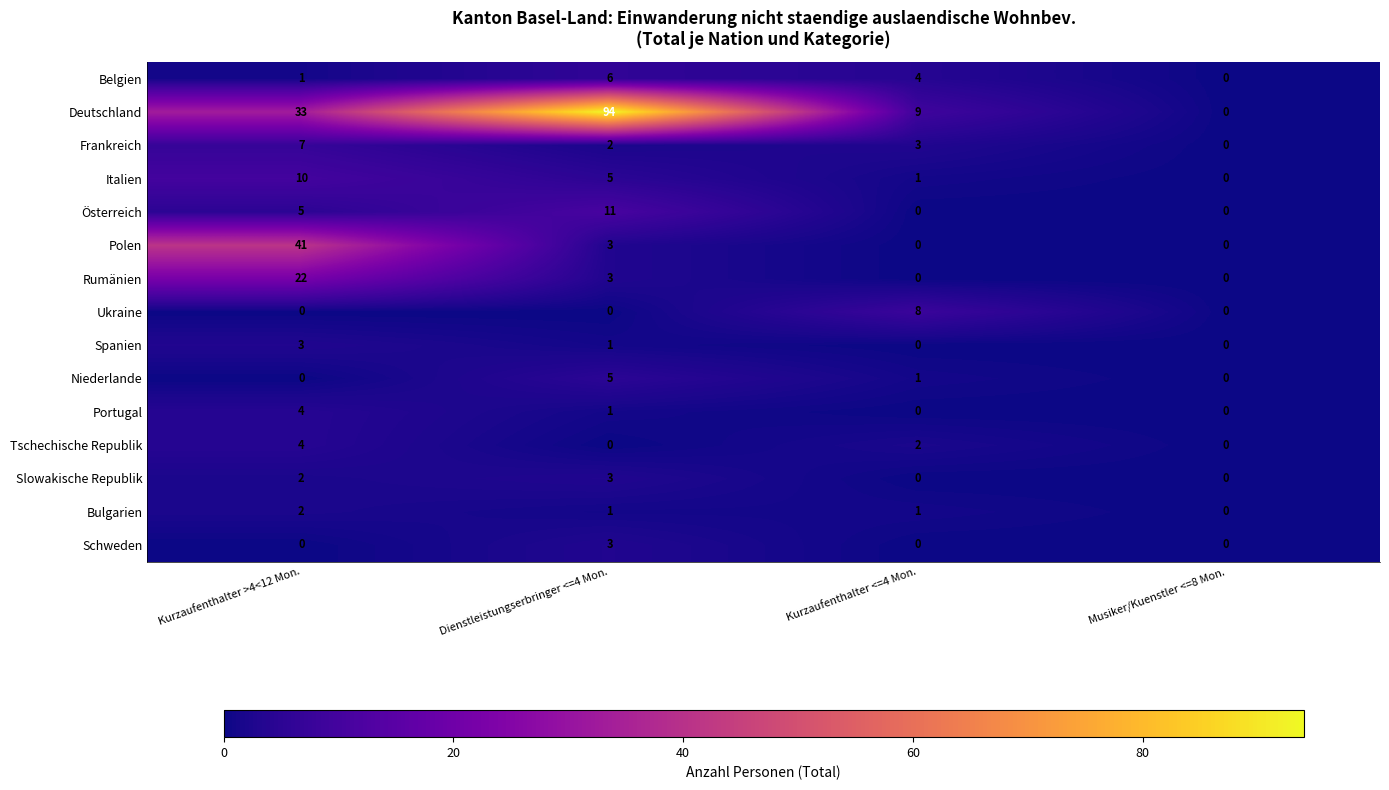

Is it true that Bulgarien equals 2 at Dienstleistungserbringer <=4 Mon.?

False